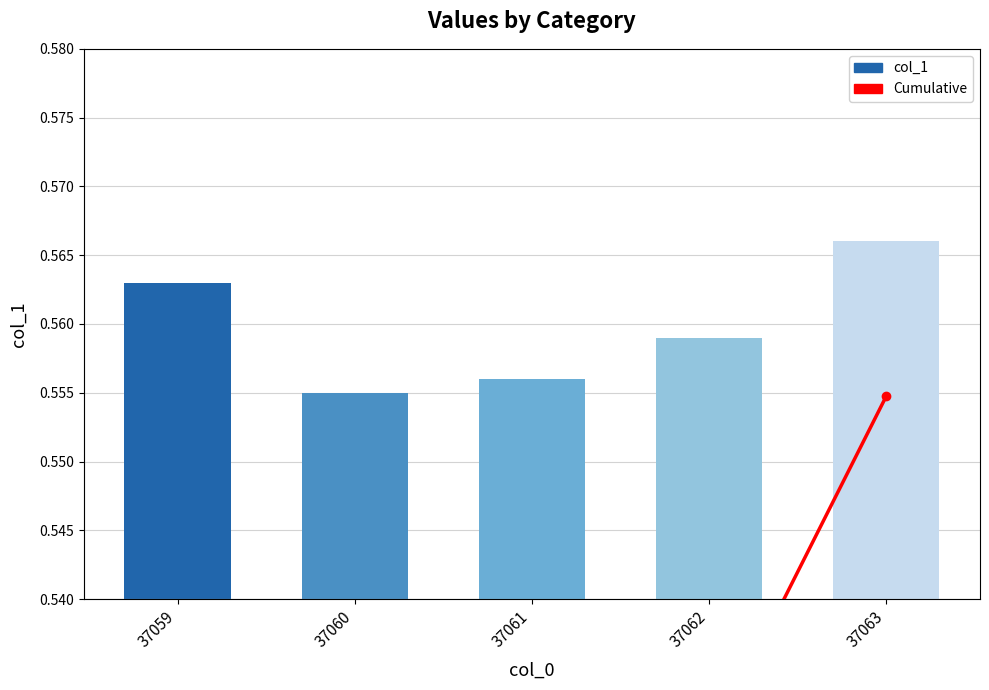

What is the average value of the Cumulative series?

0.3